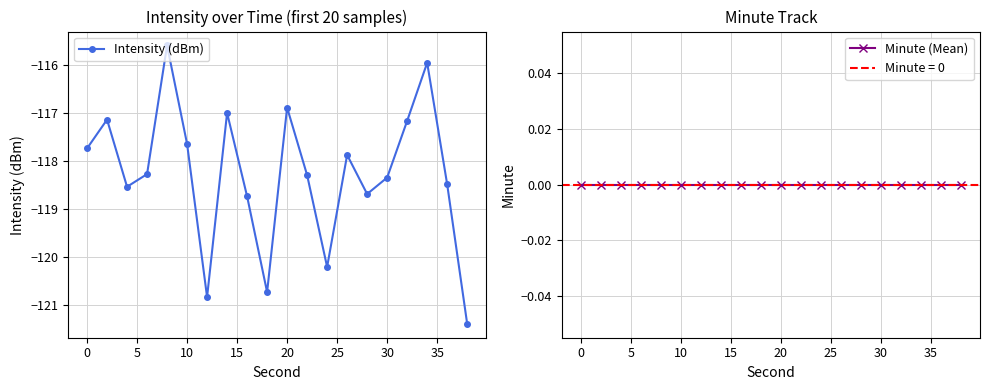

In Intensity (dBm), how many points are higher than both neighbors (excluding endpoints)?

6